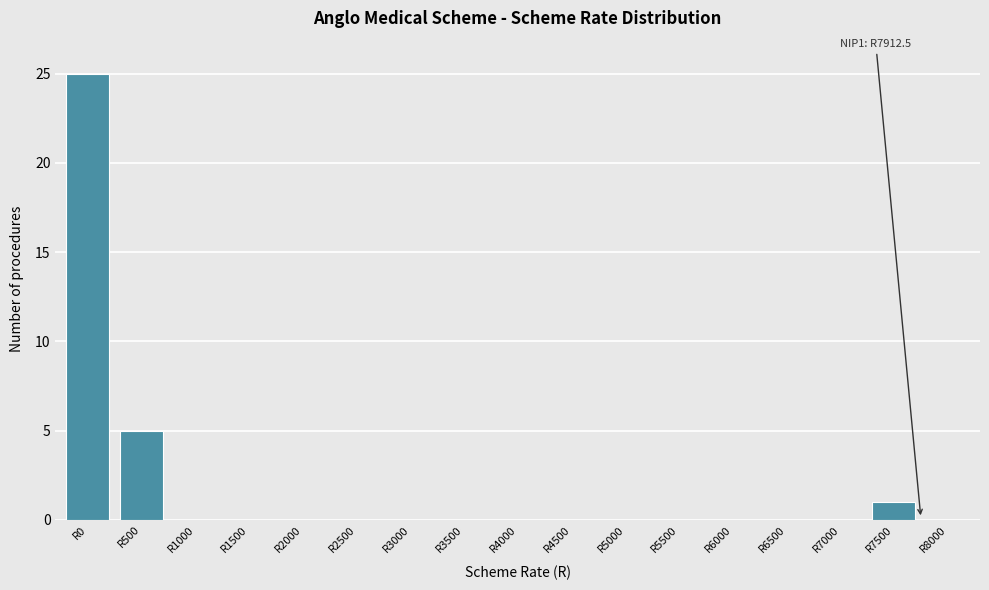

Reading left to right, what are all the values shown in this chart?

R0=25	R500=5	R1000=0	R1500=0	R2000=0	R2500=0	R3000=0	R3500=0	R4000=0	R4500=0	R5000=0	R5500=0	R6000=0	R6500=0	R7000=0	R7500=1	R8000=0